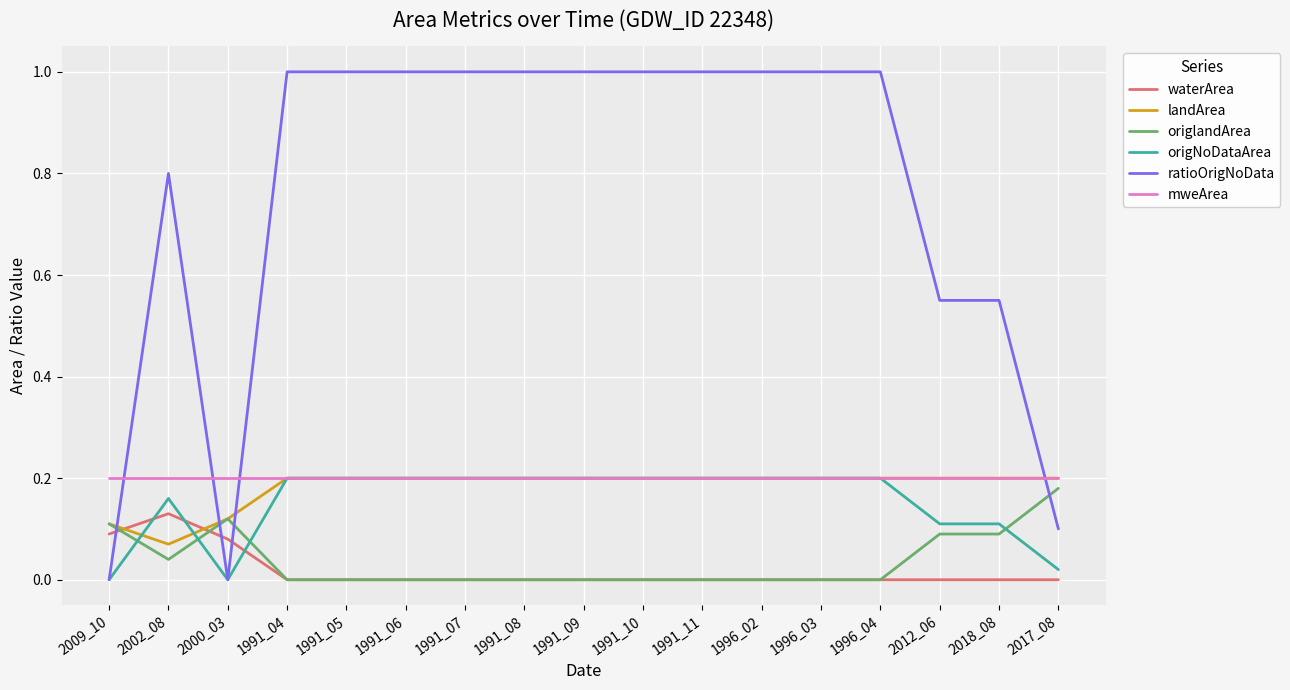

Which series has the largest total across all categories?

ratioOrigNoData